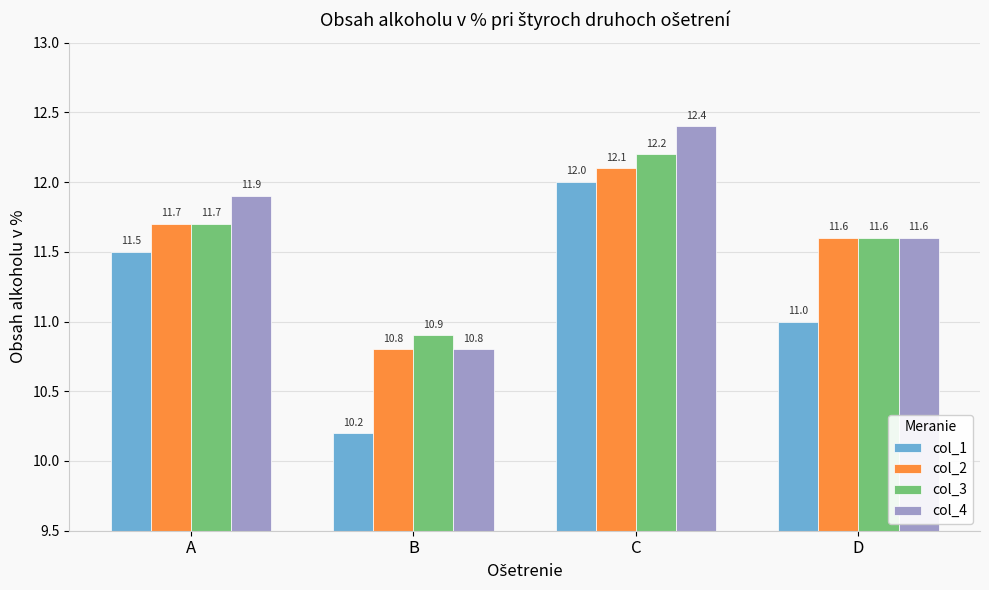

What is the total value across all series at D?

45.8